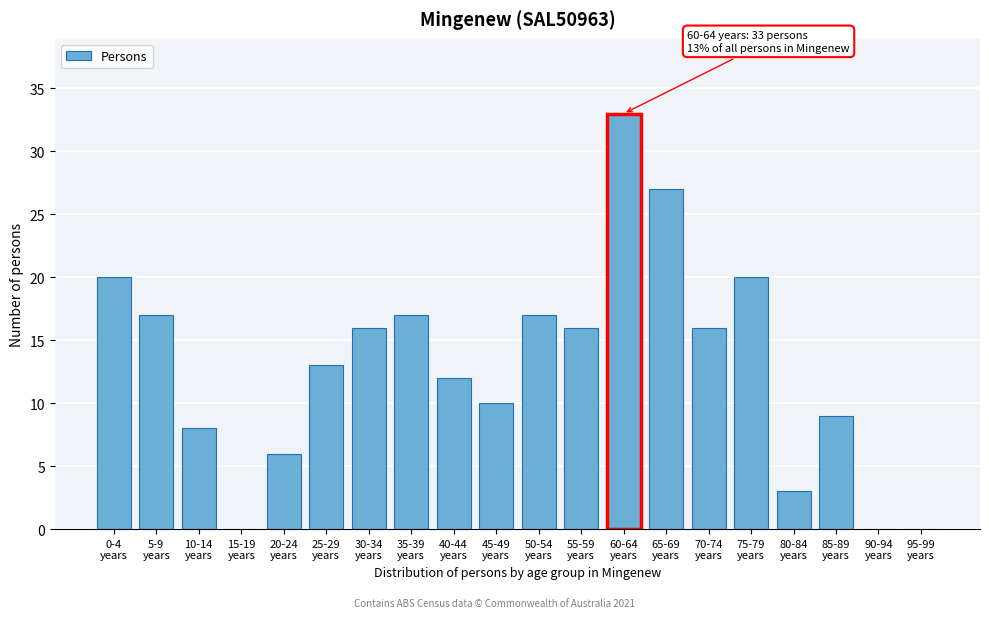

What is the greatest value displayed?

33